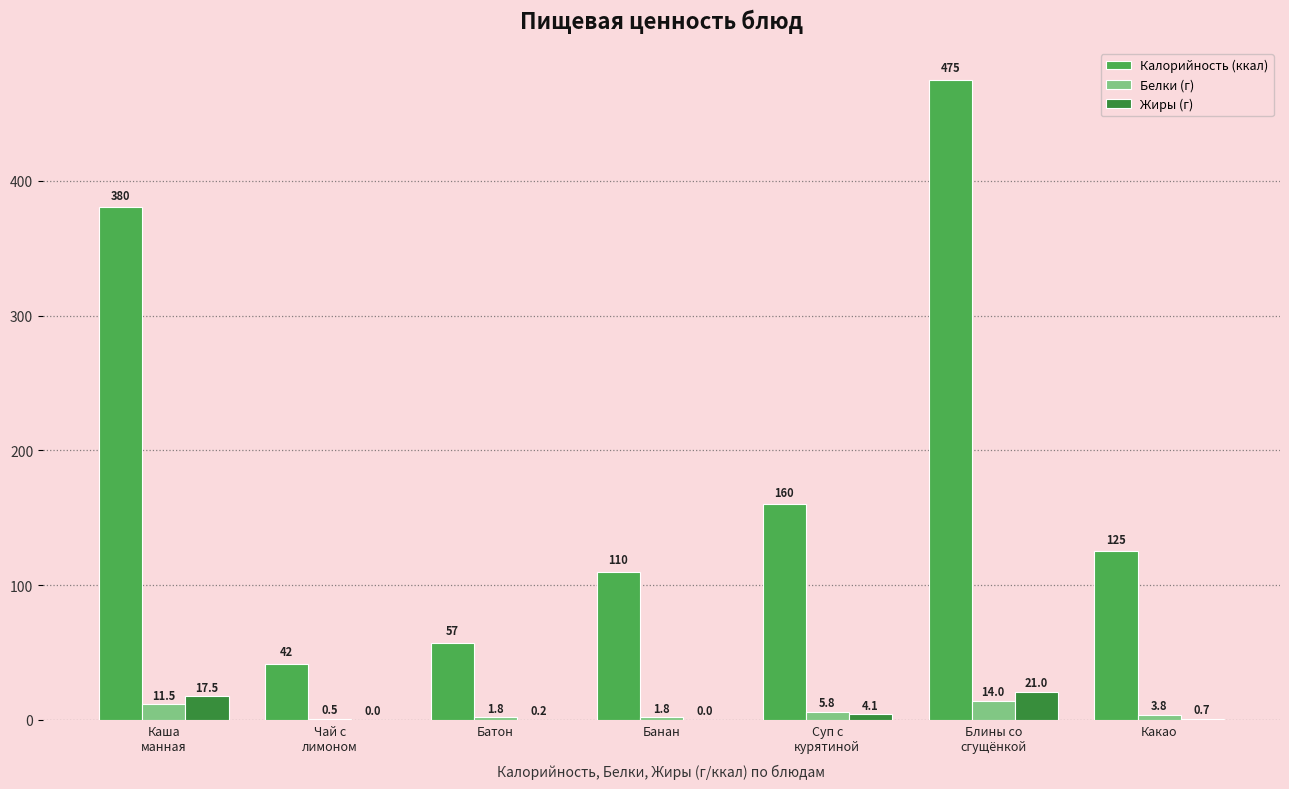

What is the highest value of the Белки (г) series?

14.0